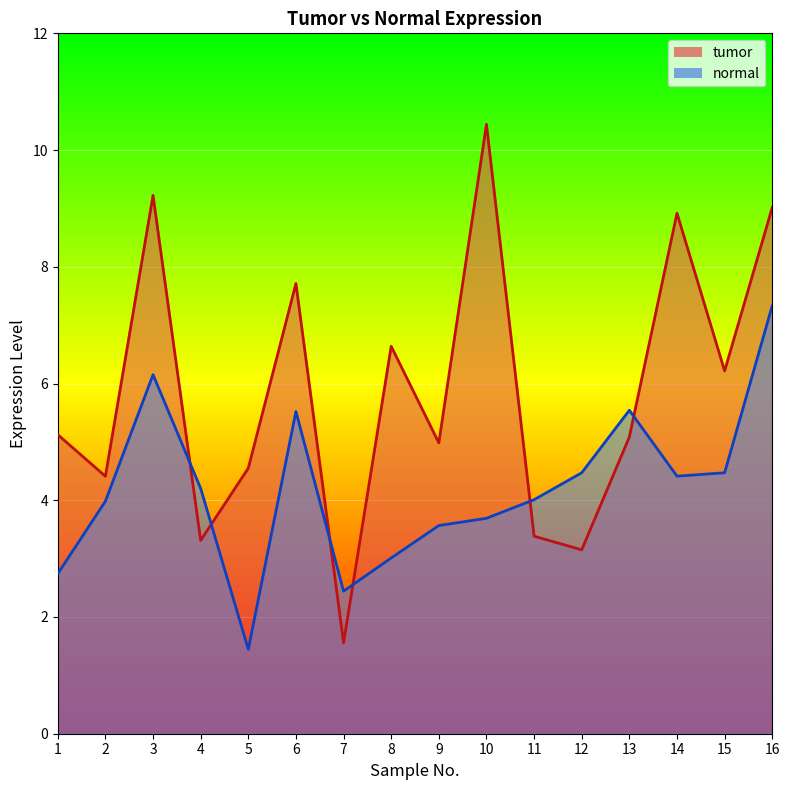

What is the sum of the normal values at 13 and 6?

11.1